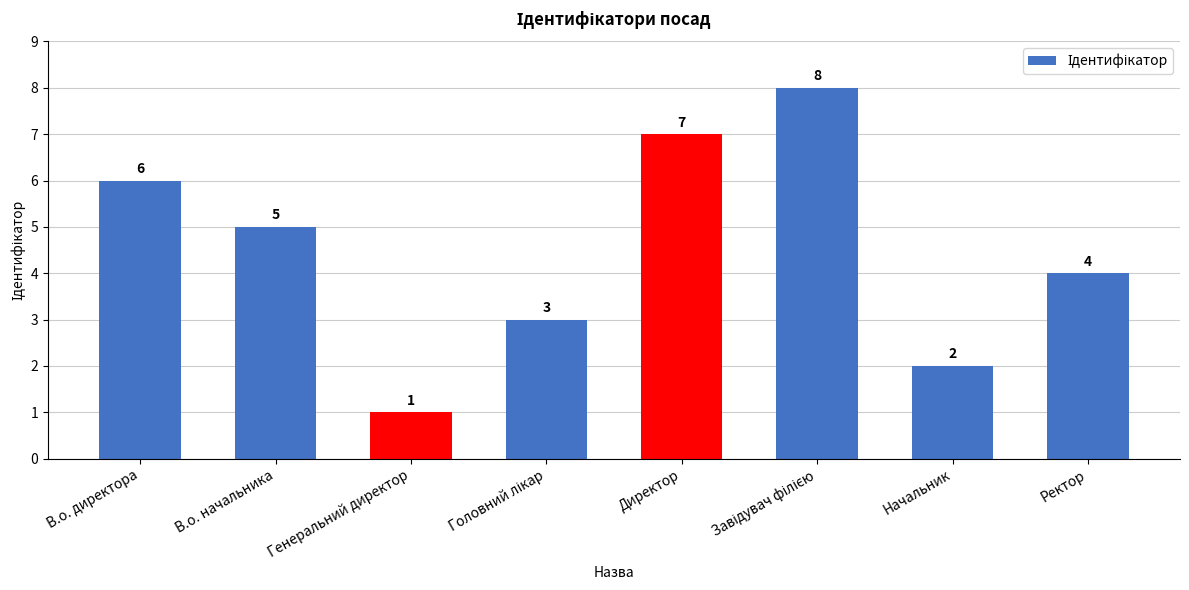

Reading left to right, what are all the values shown in this chart?

6	5	1	3	7	8	2	4